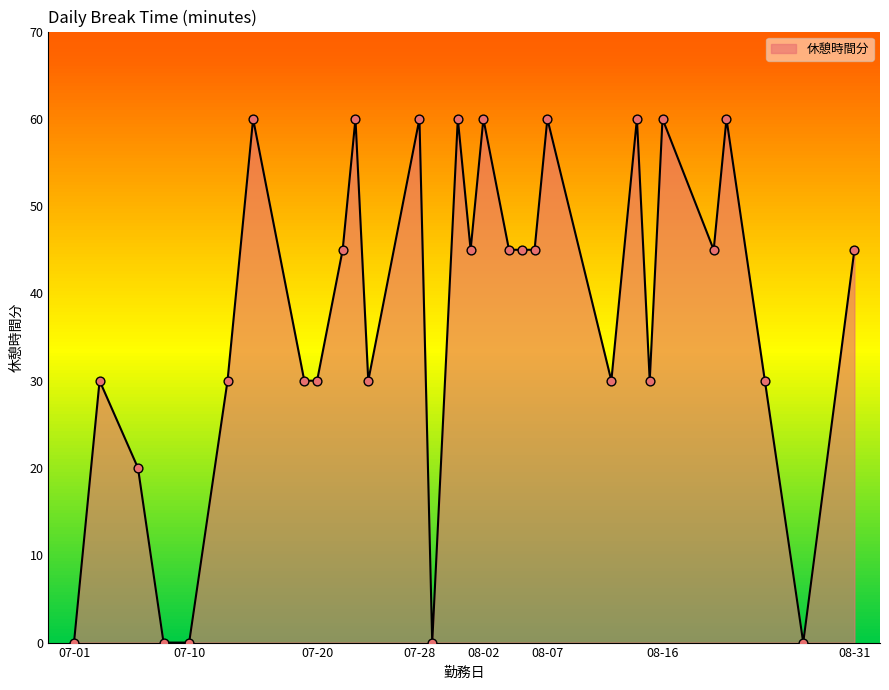

What is the difference between the maximum and minimum values?

60